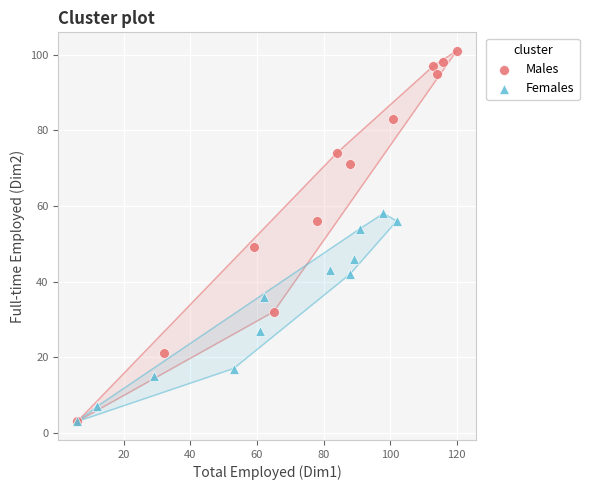

Which series contains the highest Y value?

Males